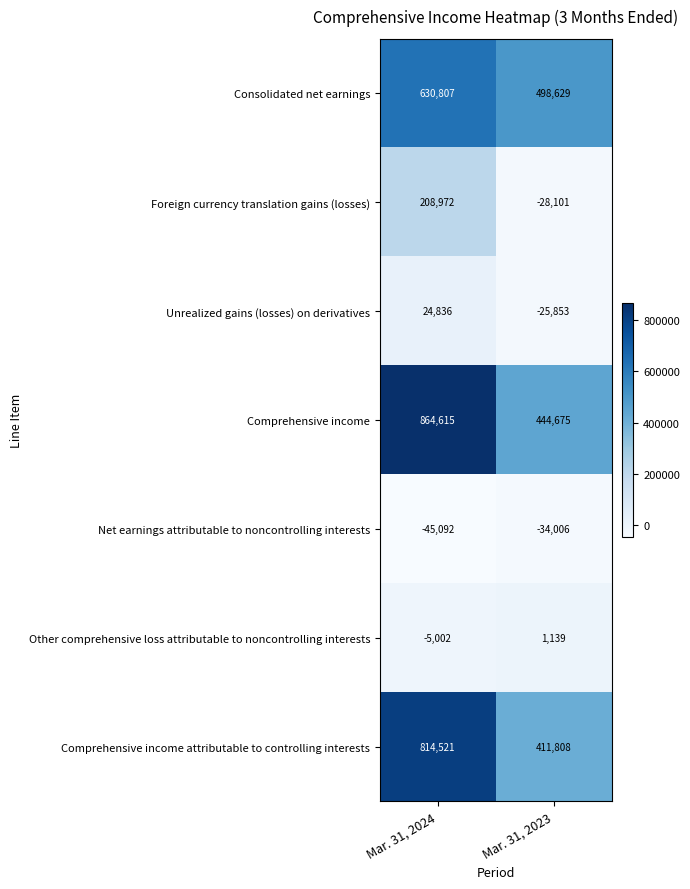

Which series has the largest total across all categories?

Comprehensive income